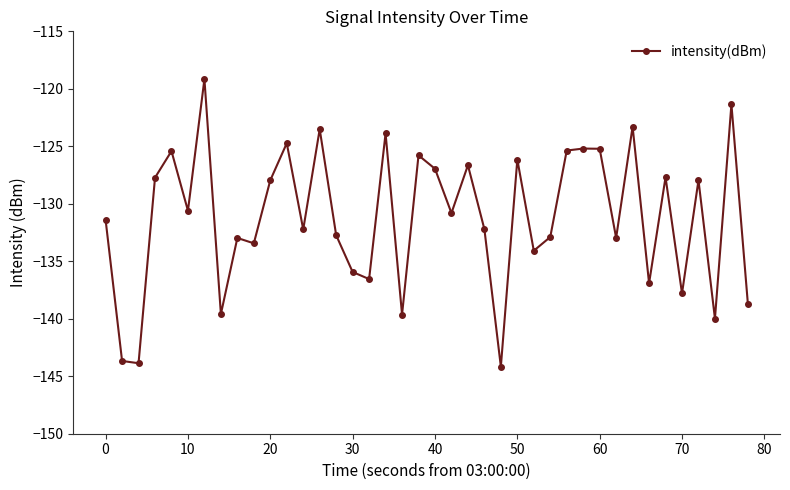

What is the greatest value displayed?

-119.2